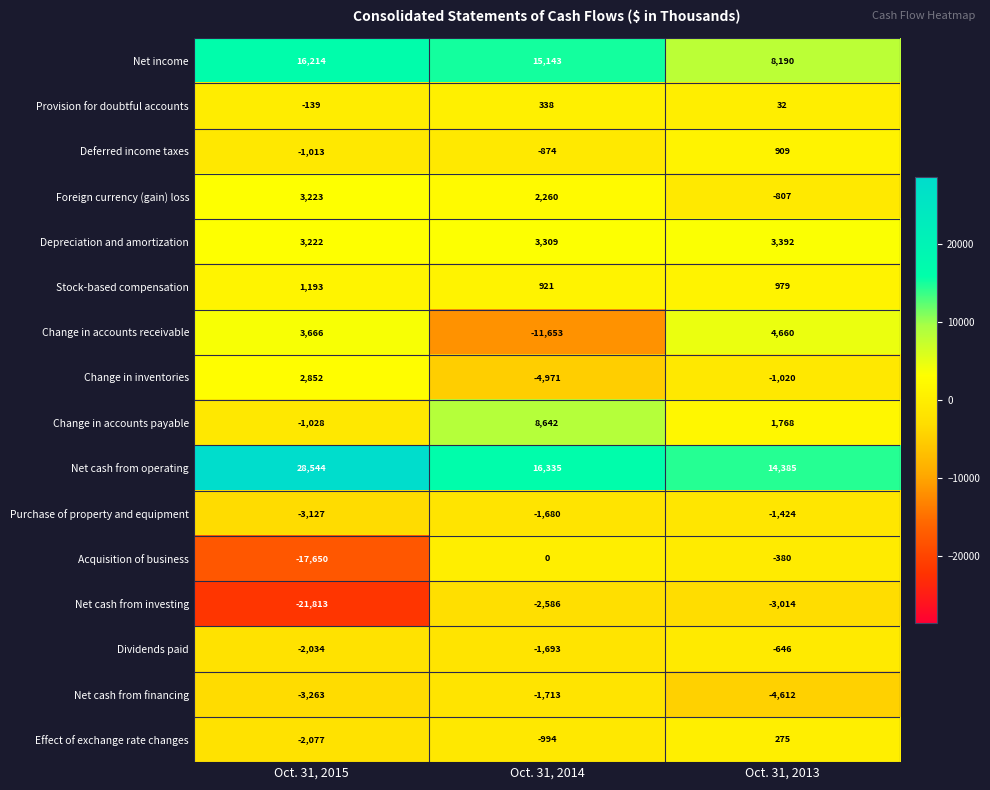

Which series has the largest total across all categories?

Net cash from operating